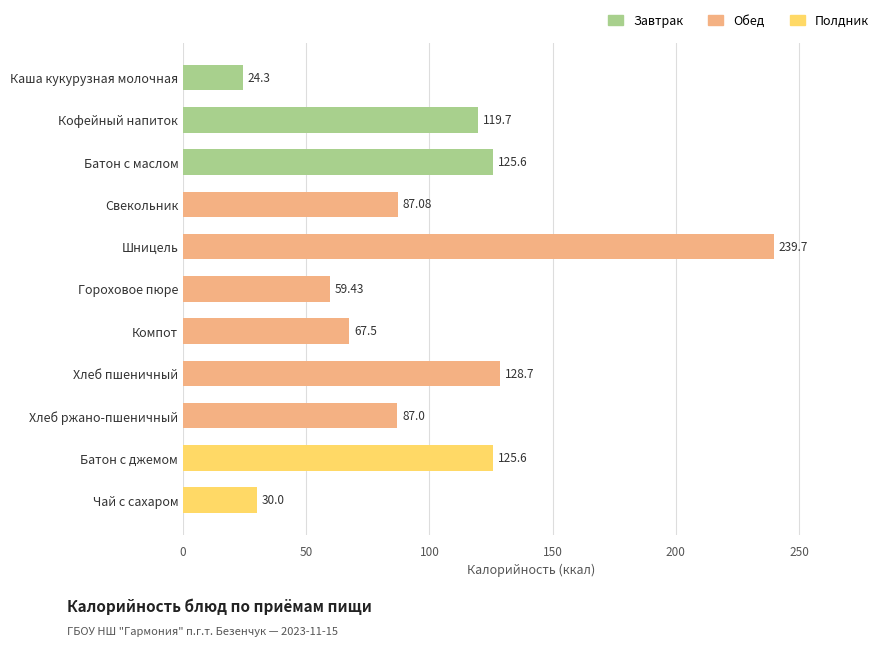

Are the bars horizontal?

Yes